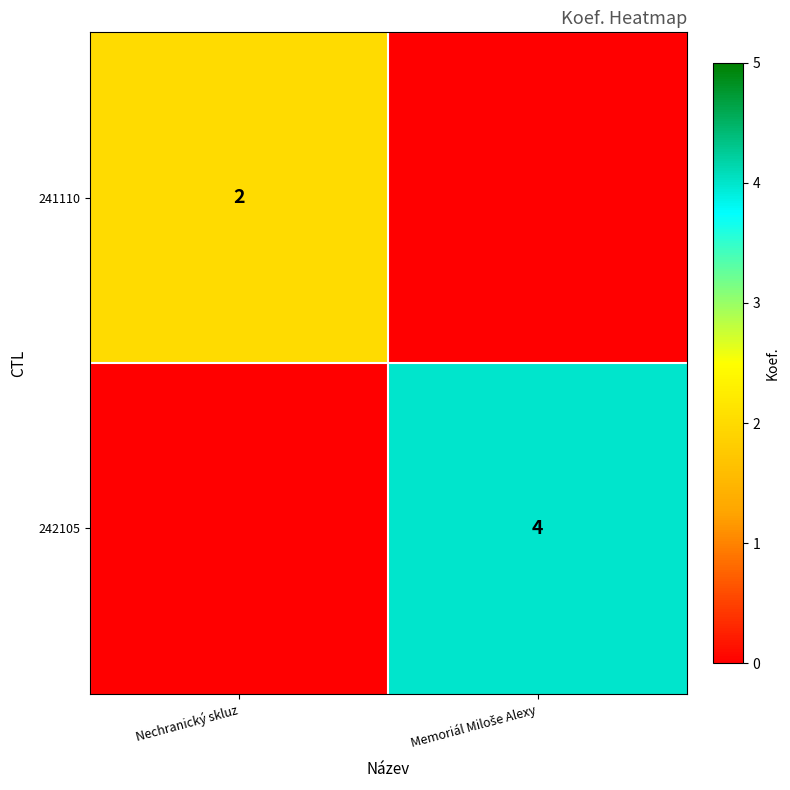

The 241110 series shows 0 at Nechranický skluz. True or false?

False